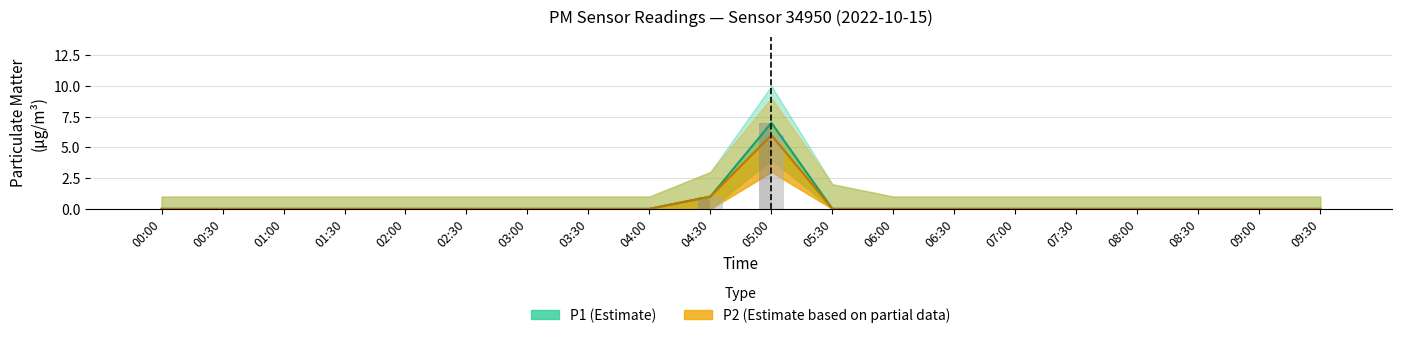

How many groups of bars are there?

20